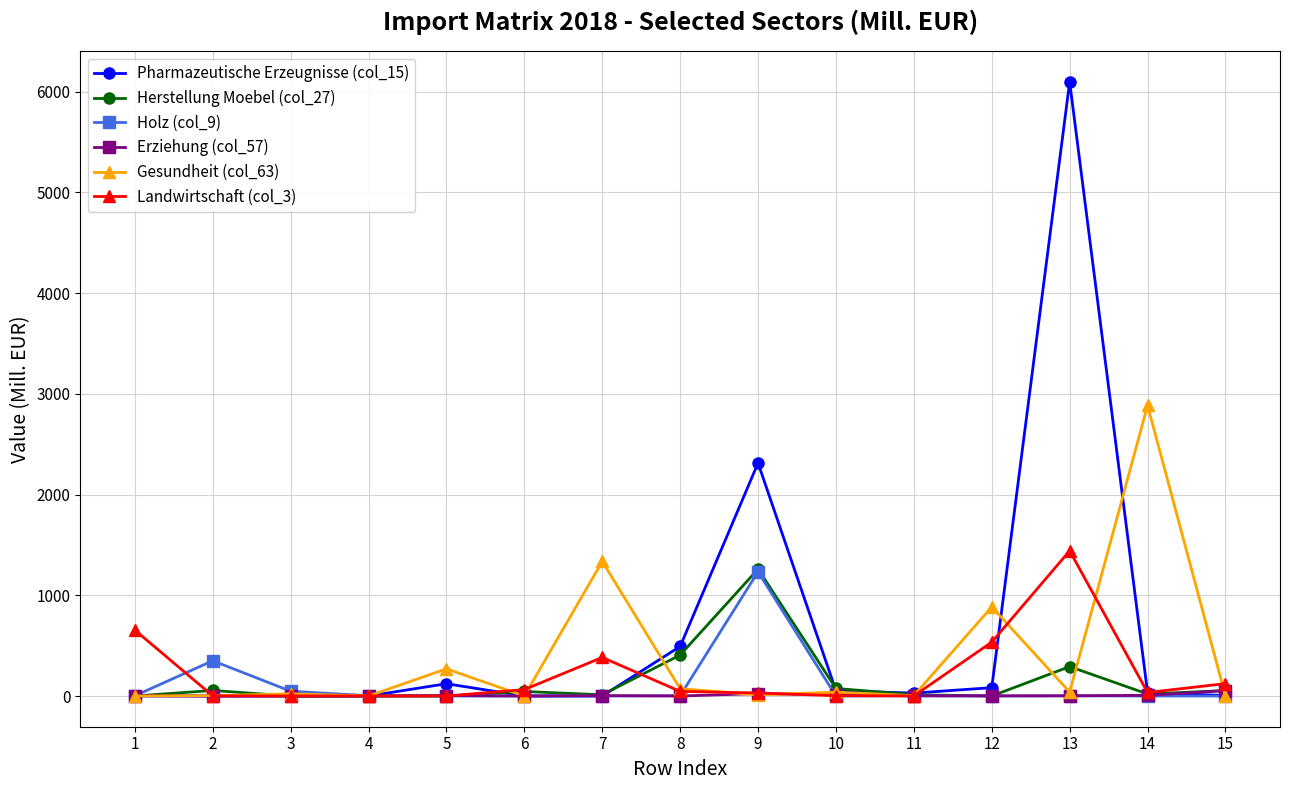

How many lines are shown in the chart?

6